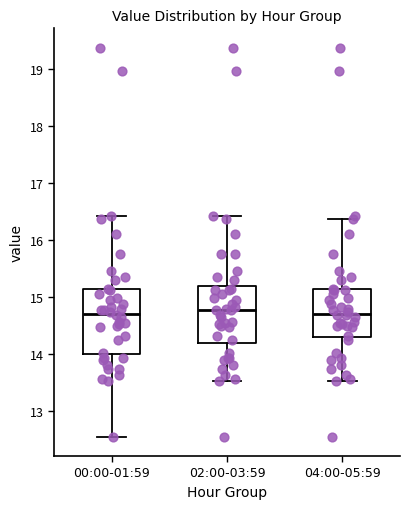

Reading left to right, transcribe this box plot: for each box, give where its median line is, the range the box spans, and where its two whiskers end, as read against the y-axis. The values are not printed on the chart, so give them approximately, as read against the axis.

00:00-01:59: median 14.7, box 14.0 to 15.1, whiskers 12.6 to 16.4
02:00-03:59: median 14.8, box 14.2 to 15.2, whiskers 13.5 to 16.4
04:00-05:59: median 14.7, box 14.3 to 15.1, whiskers 13.5 to 16.4